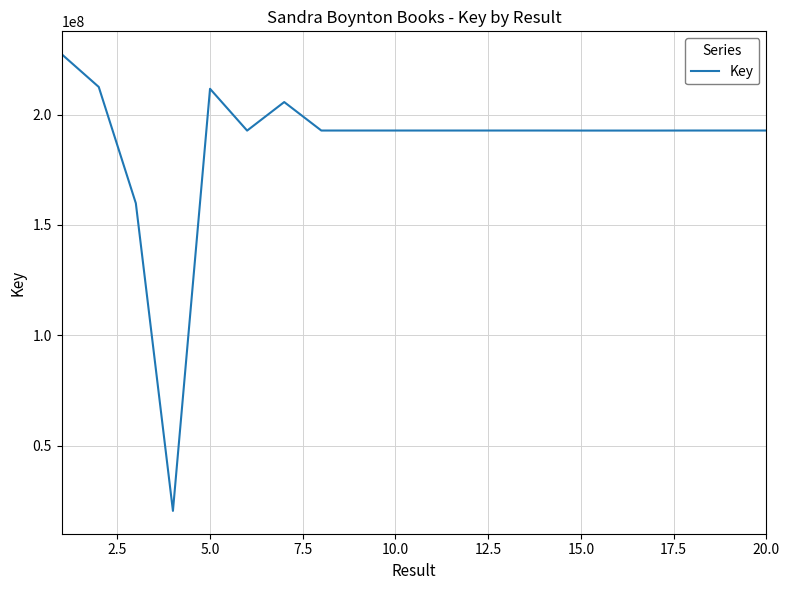

Does the chart display data point markers on the line(s)?

No